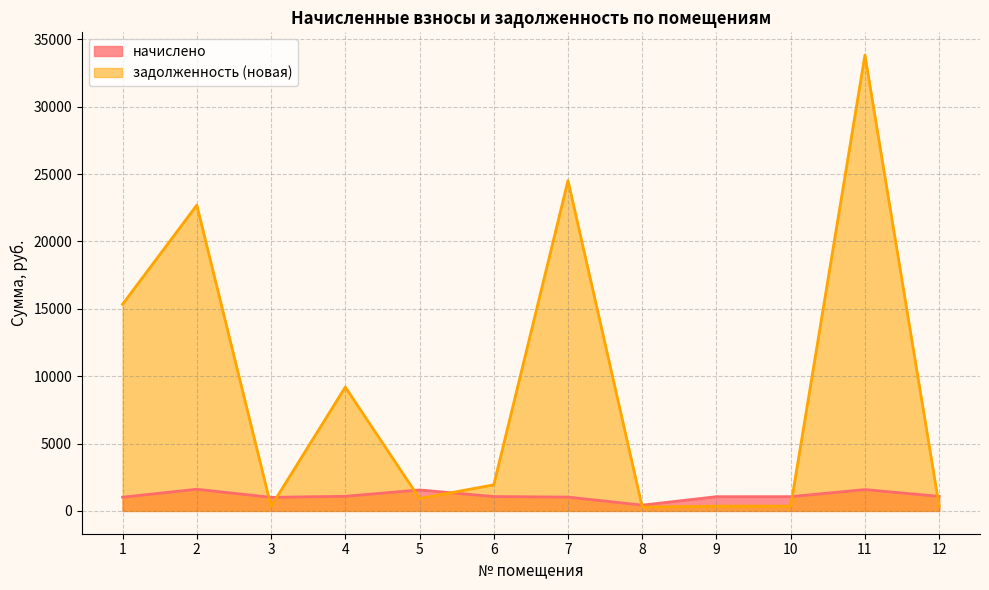

Which series has the largest total across all categories?

задолженность (новая)